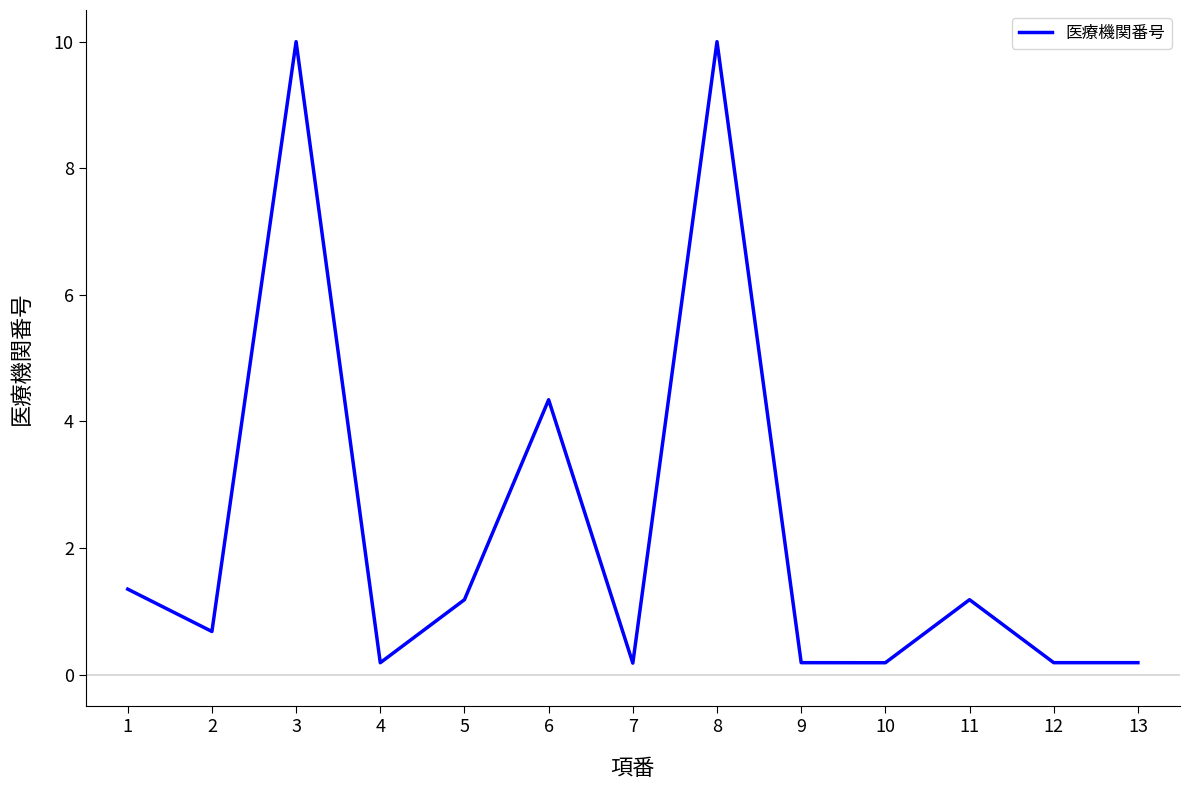

How many lines are shown in the chart?

1